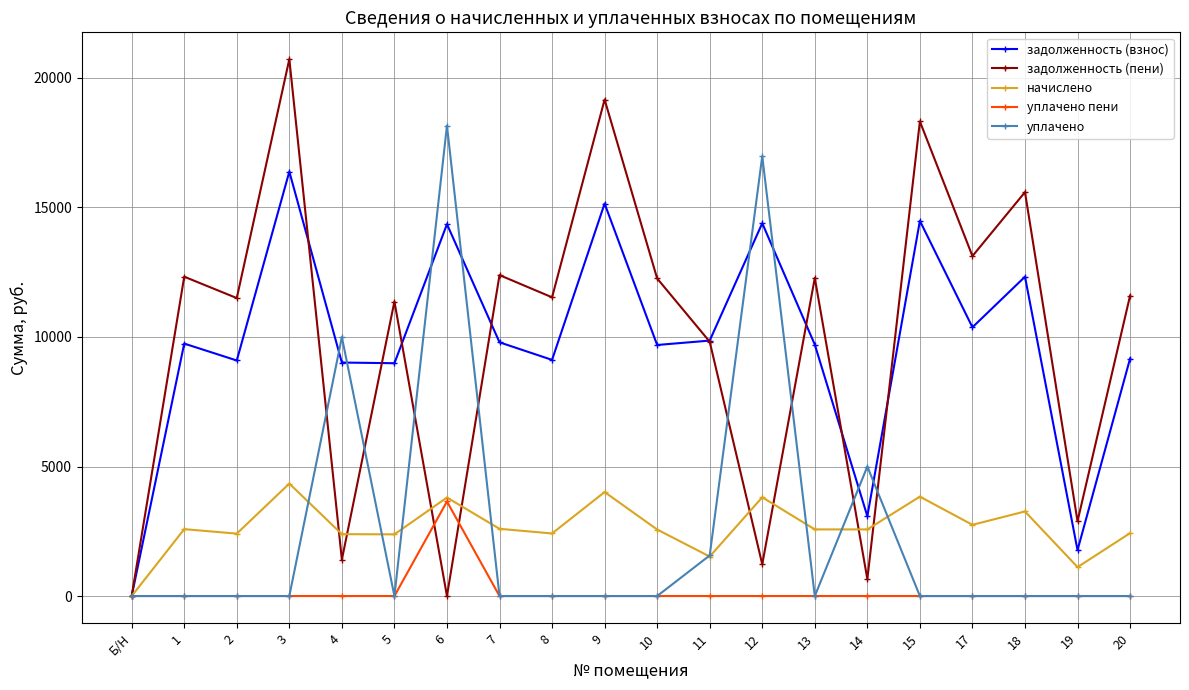

Which label corresponds to the largest value in the chart?

3